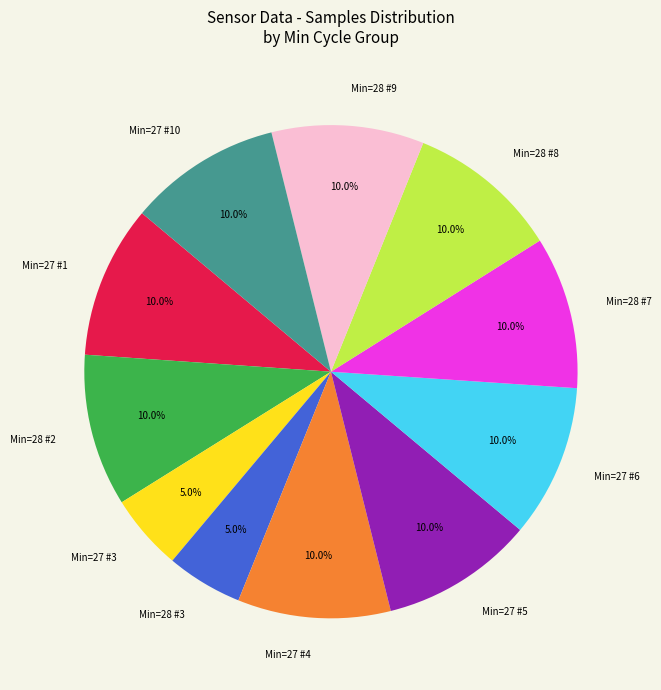

How many segments does this pie chart have?

11